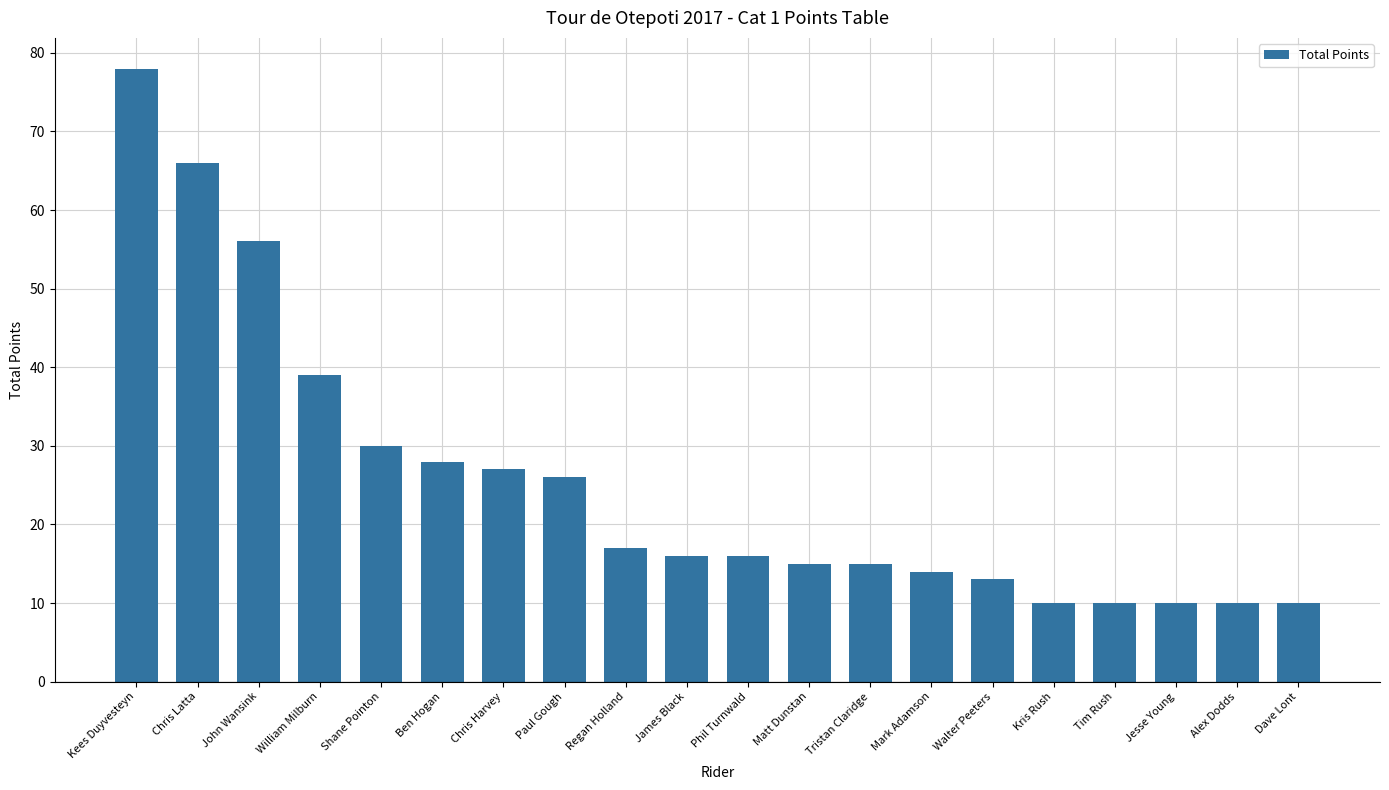

At which category does the chart reach its peak across all series?

Kees Duyvesteyn